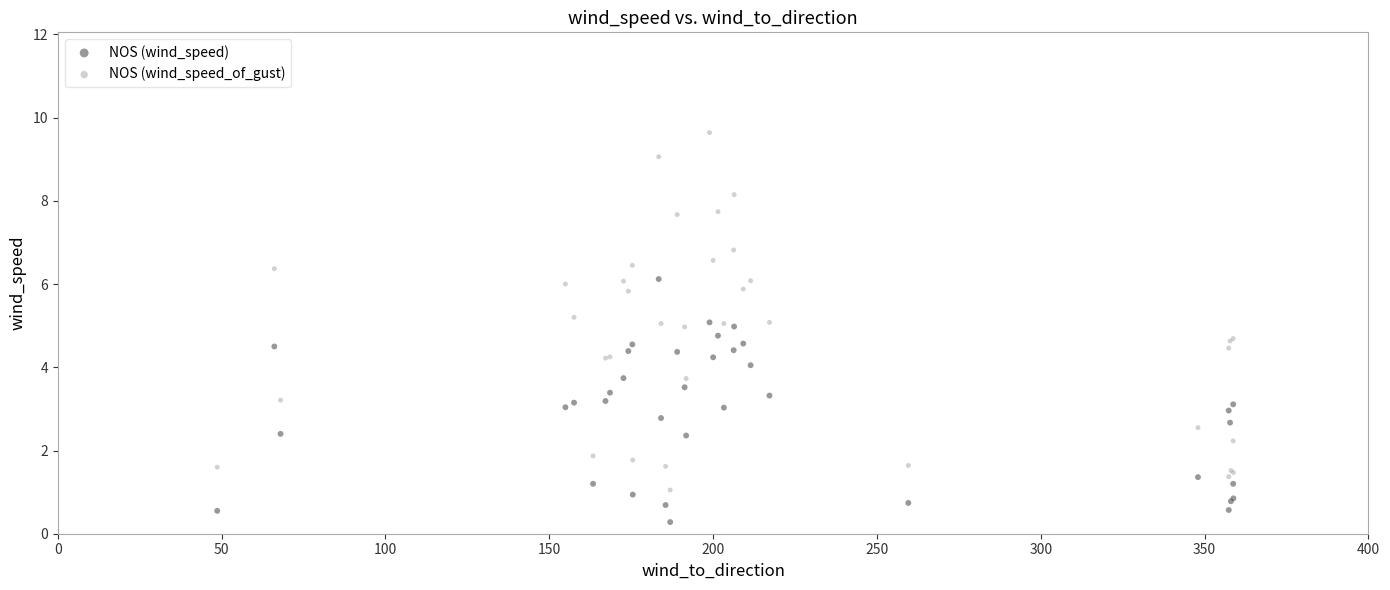

Which series reaches the maximum Y coordinate?

NOS (wind_speed_of_gust)